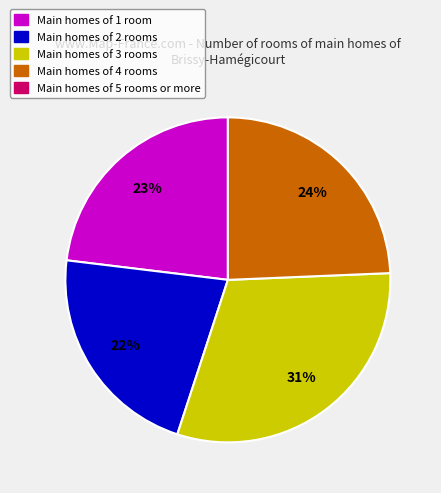

Is there a majority slice in this chart?

No